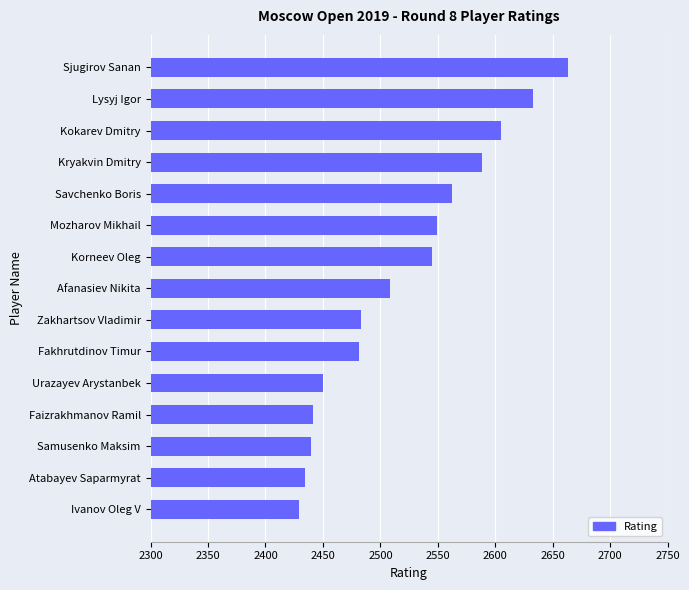

What is the difference between the maximum and minimum values?

234